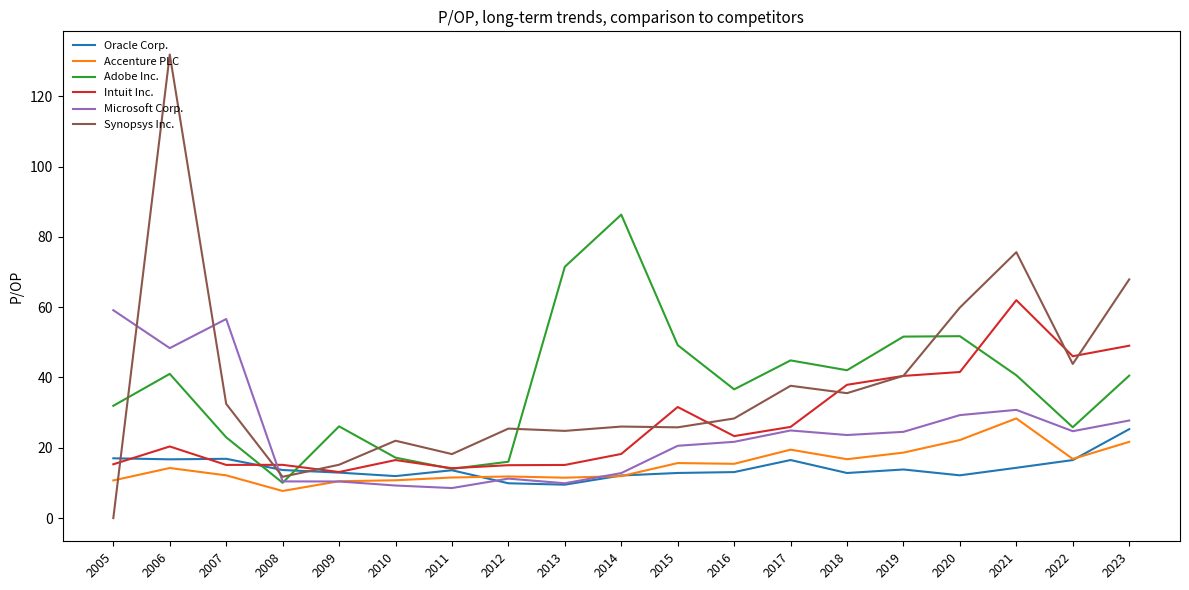

What value does the Adobe Inc. series have at 2009?

26.1